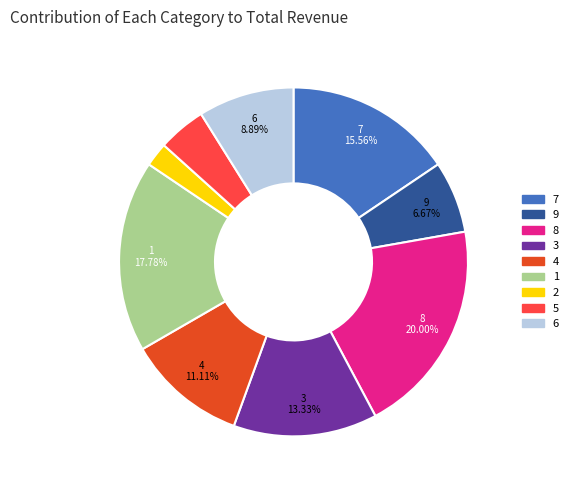

To the nearest percent, what percentage of the pie is 5?

4%